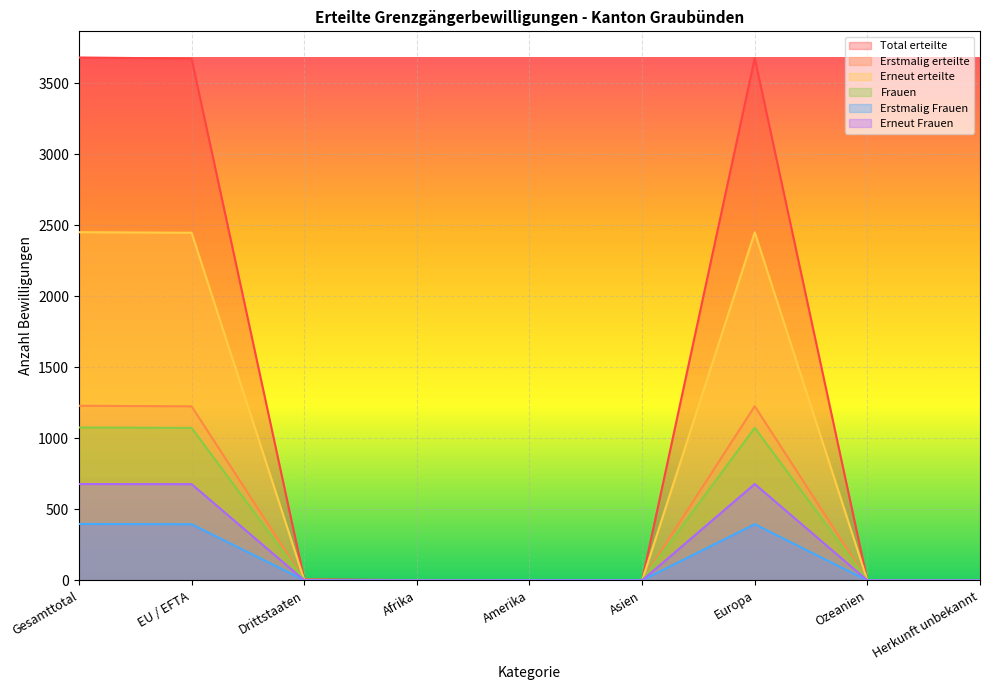

List the labels in order of Erstmalig Frauen value, smallest first.

Afrika, Ozeanien, Herkunft unbekannt, Amerika, Asien, Drittstaaten, EU / EFTA, Europa, Gesamttotal